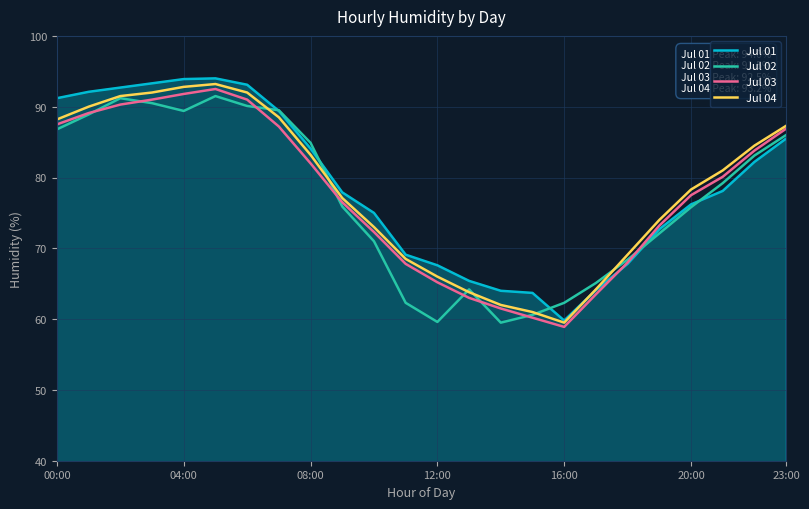

What is the lowest value of the Jul 04 series?

59.5